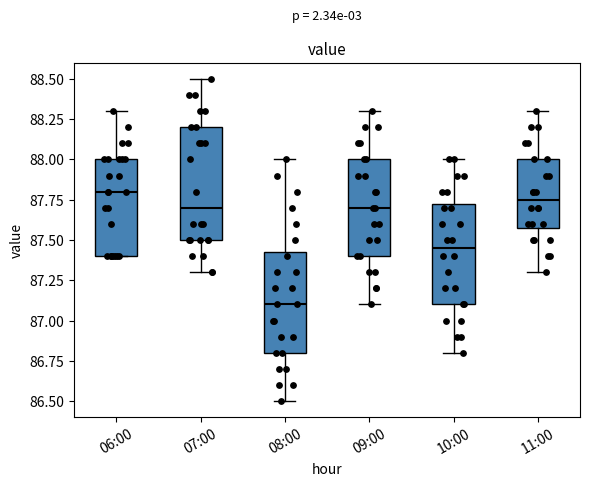

Reading left to right, read every box against the y-axis: the position of its median line, the range the box covers, and the ends of its whiskers. The values are not printed on the chart, so give them approximately, as read against the axis.

06:00: median 87.80, box 87.40 to 88.00, whiskers 87.40 to 88.30
07:00: median 87.70, box 87.50 to 88.20, whiskers 87.30 to 88.50
08:00: median 87.10, box 86.80 to 87.45, whiskers 86.50 to 88.00
09:00: median 87.70, box 87.40 to 88.00, whiskers 87.10 to 88.30
10:00: median 87.45, box 87.10 to 87.75, whiskers 86.80 to 88.00
11:00: median 87.75, box 87.60 to 88.00, whiskers 87.30 to 88.30